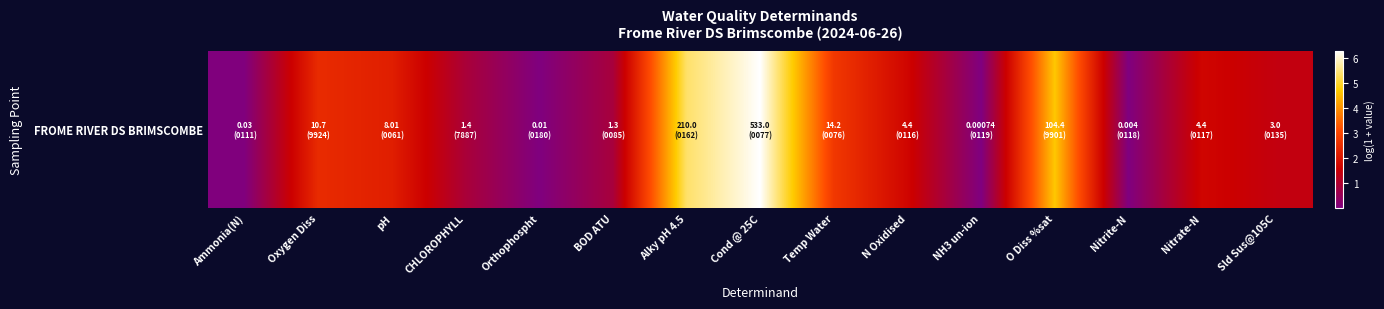

Which category has the highest value across all series?

Cond @ 25C